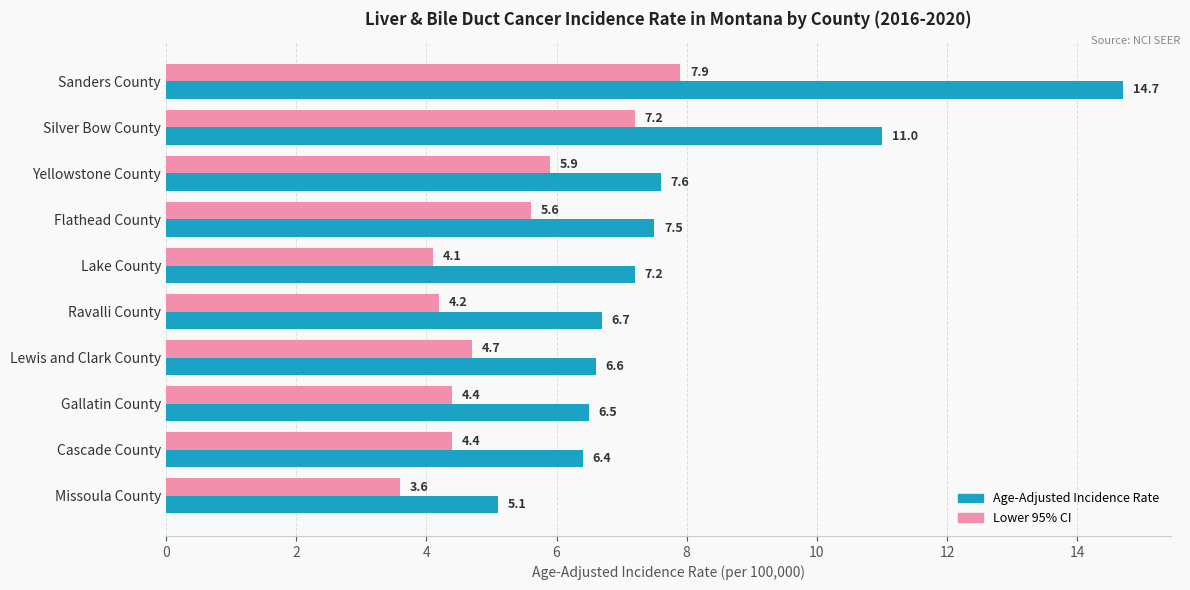

What is the difference between the maximum and minimum values in the Age-Adjusted Incidence Rate series?

9.6